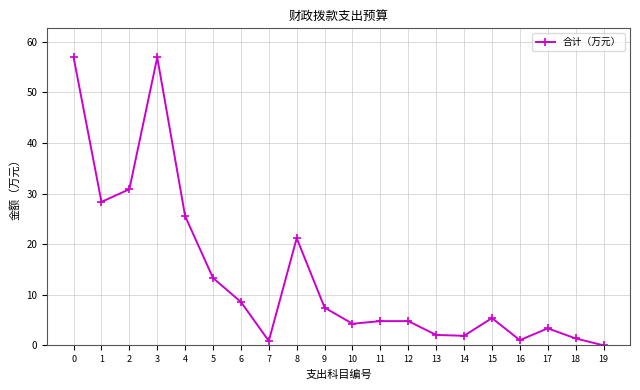

How many points are lower than both their immediate neighbors (excluding endpoints)?

5